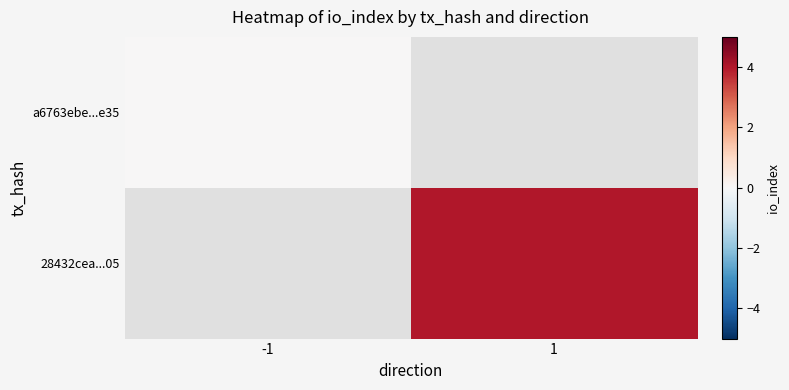

List the labels in order of a6763ebe...e35 value, smallest first.

-1, 1